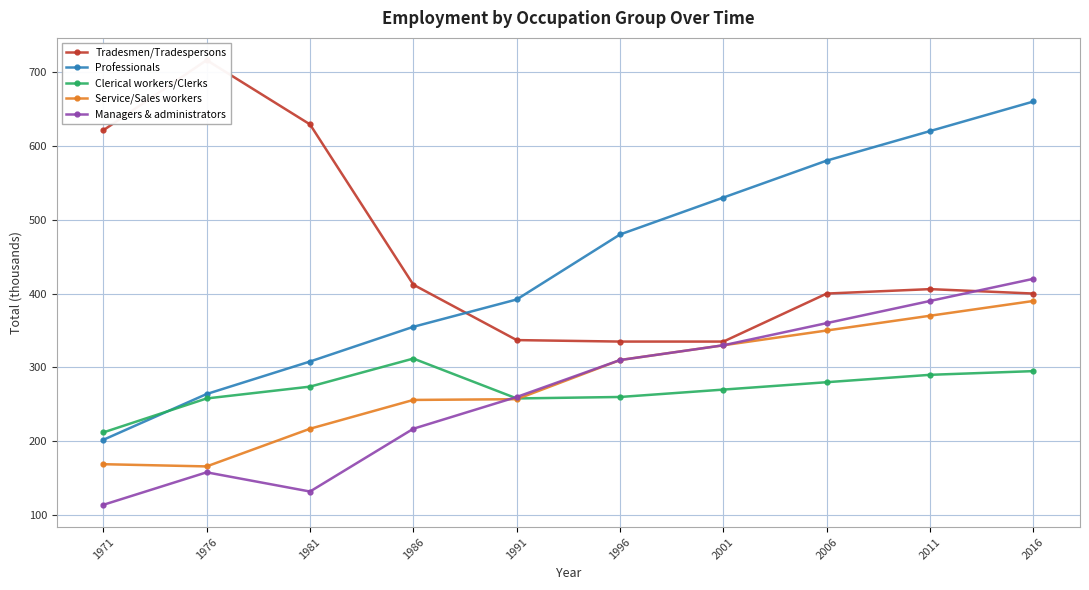

Is it true that Managers & administrators equals 338 at 1986?

False